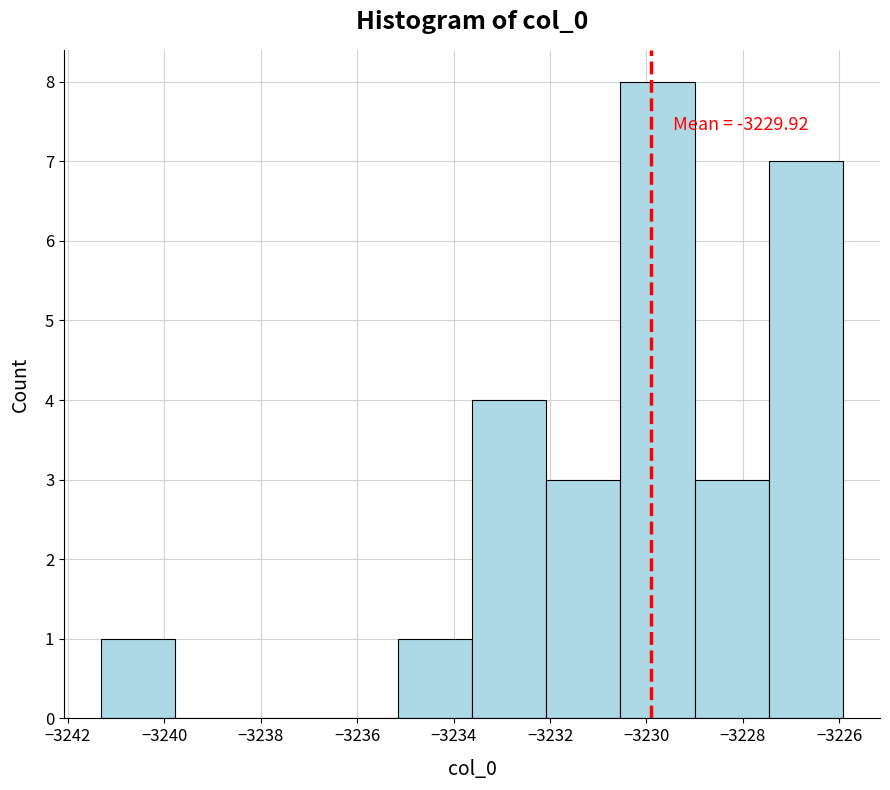

Over which range of the x-axis is the bar tallest?

-3230.6 to -3229.0